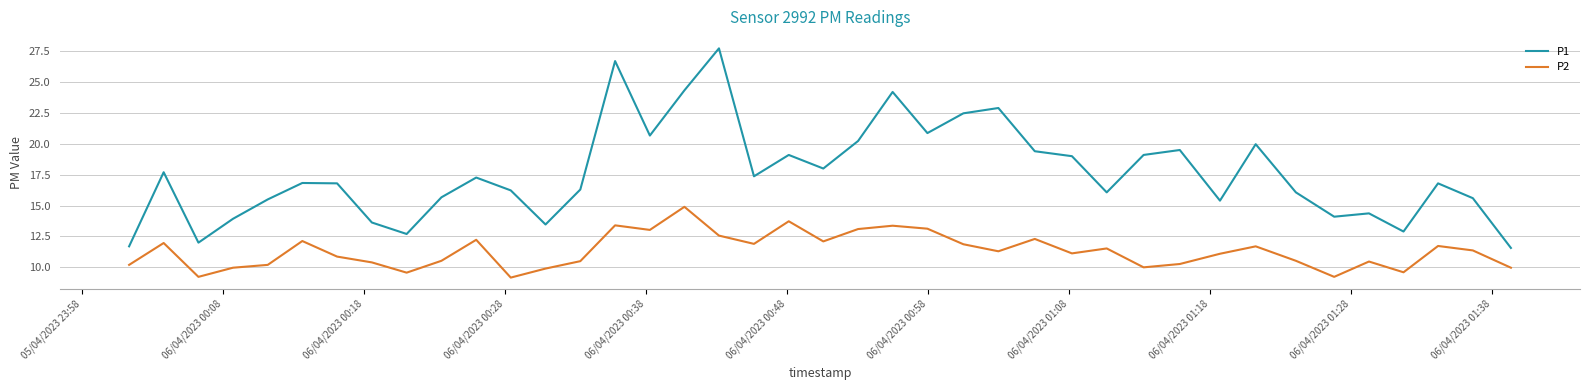

Rank the series by their maximum value, from highest to lowest.

P1, P2